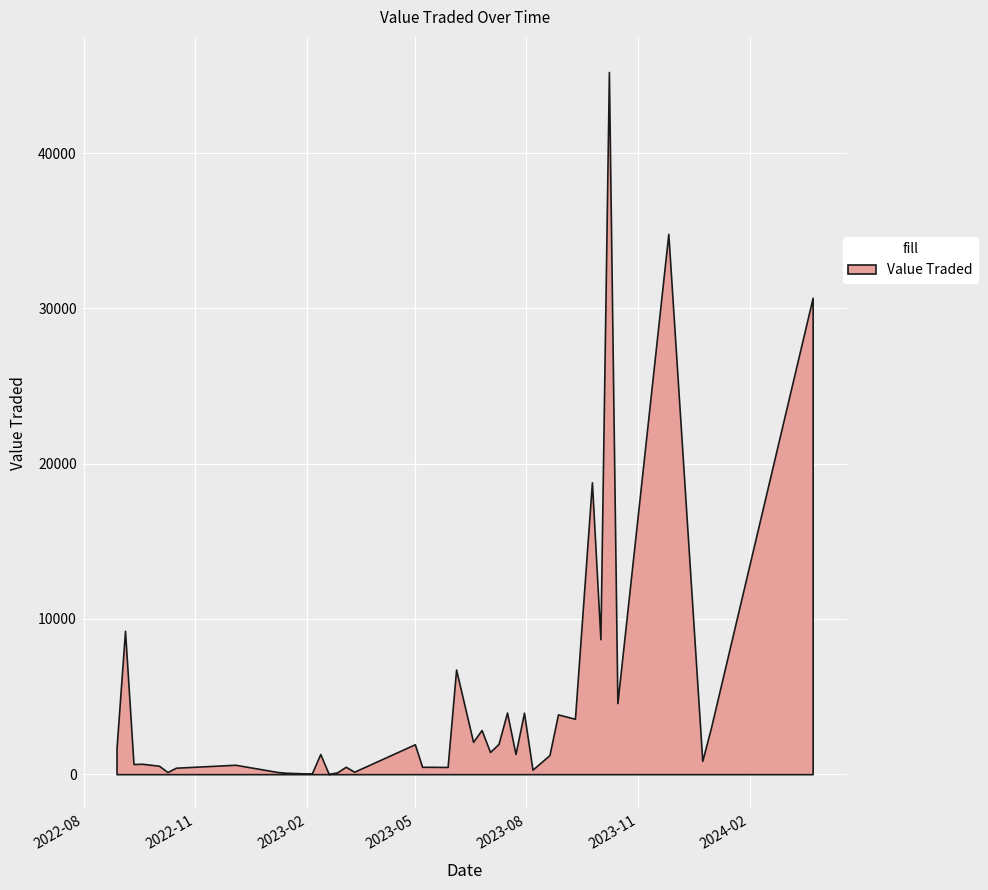

What is the difference between the maximum and minimum values?

45226